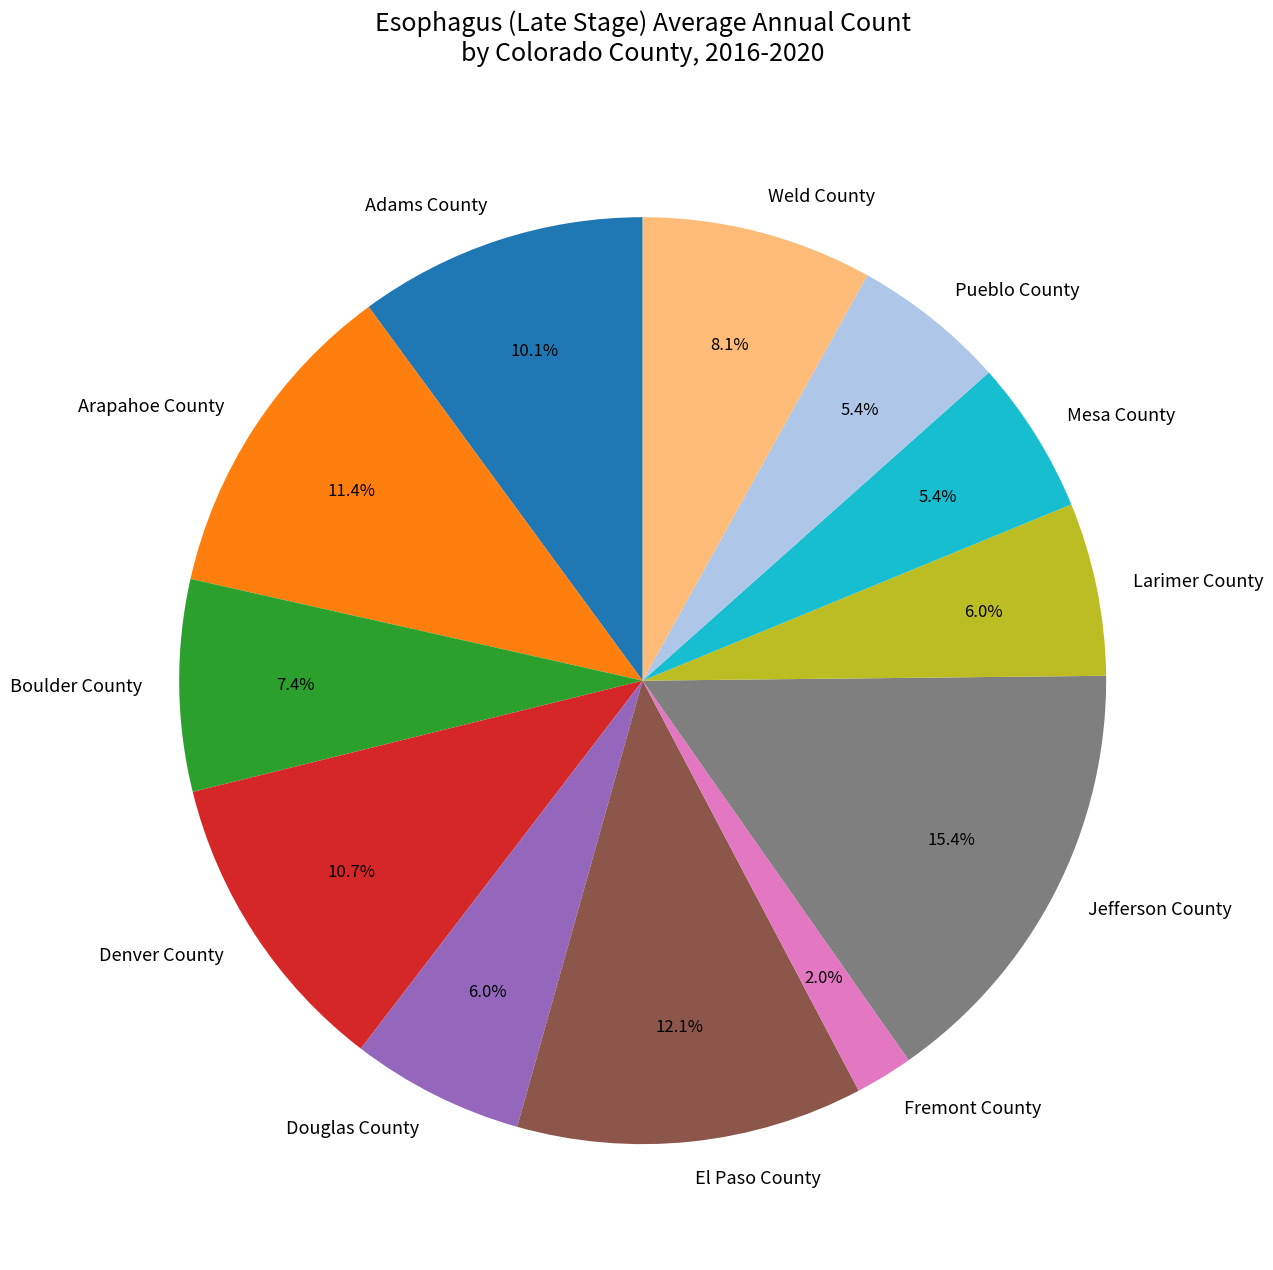

The Mesa County slice represents 1% of the pie. True or false?

False